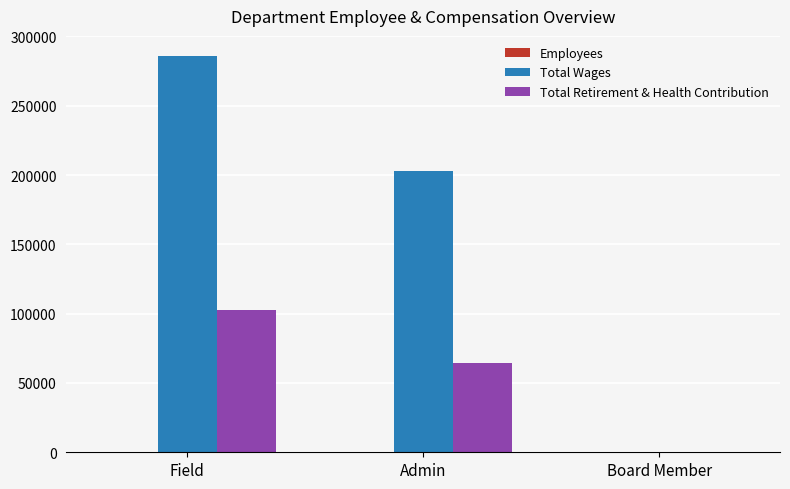

Which series has the largest total across all categories?

Total Wages